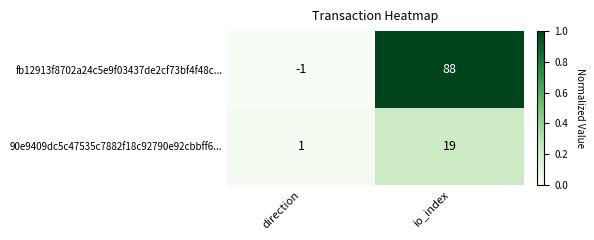

Which label corresponds to the largest value in the chart?

io_index